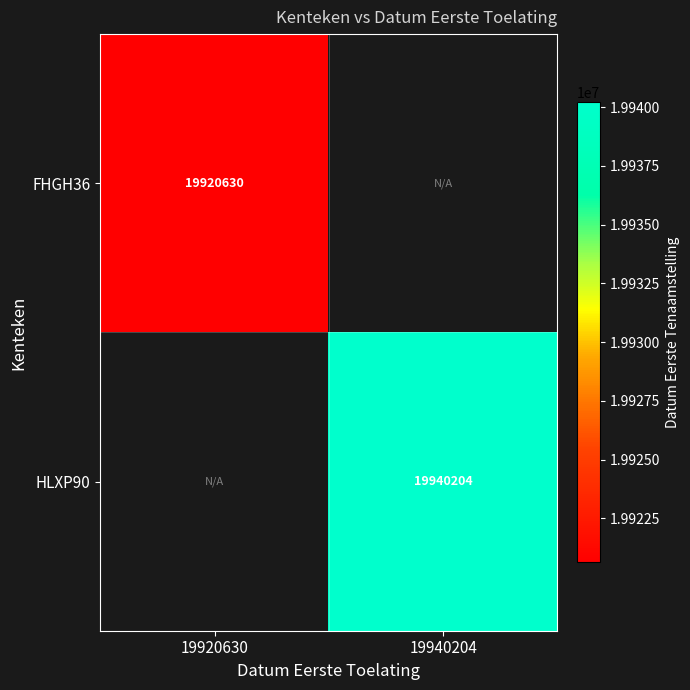

Is it true that FHGH36 equals 19920630 at 19920630?

True